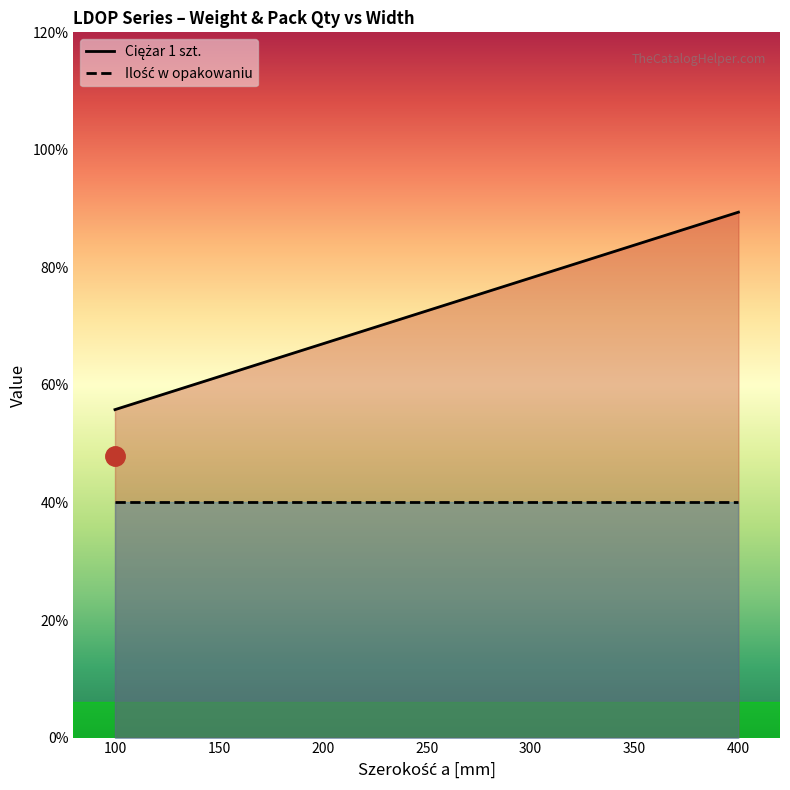

Where is the data nearest to the value 3?

100